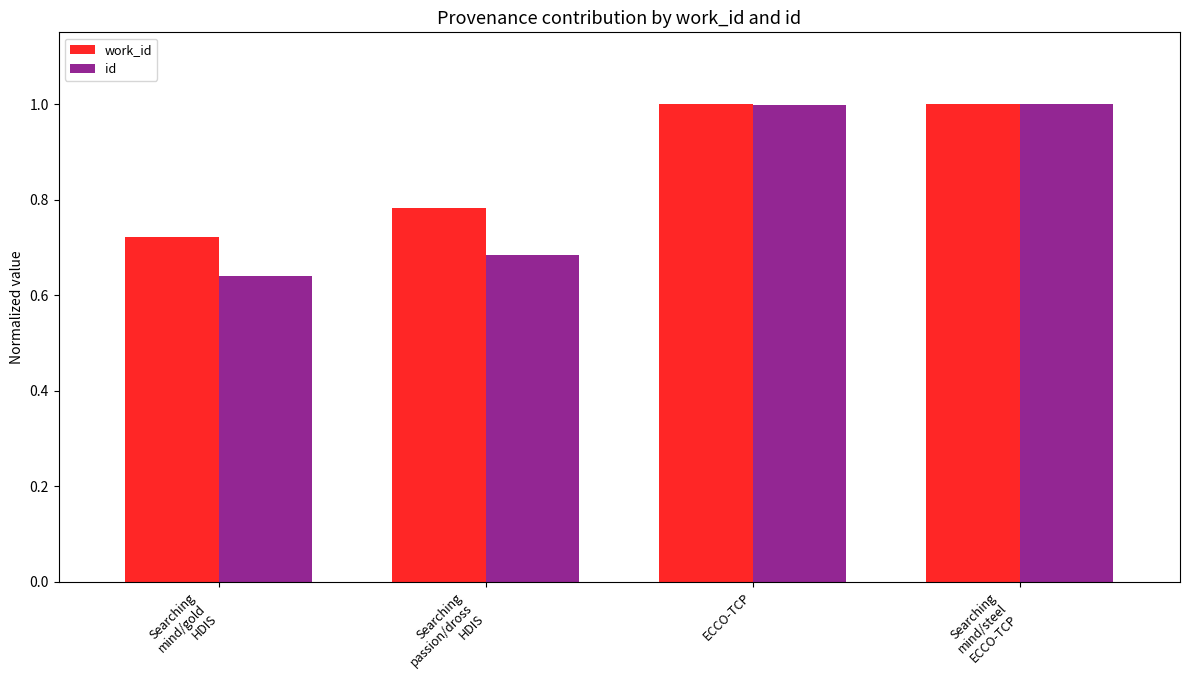

At how many categories does at least one series exceed 0?

4